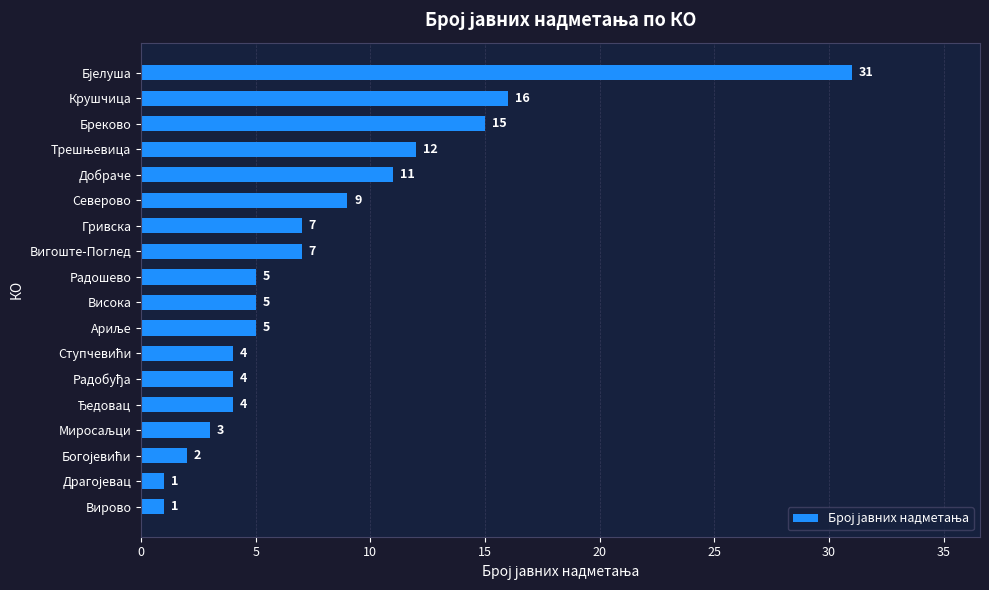

At which label is the value closest to 16?

Крушчица